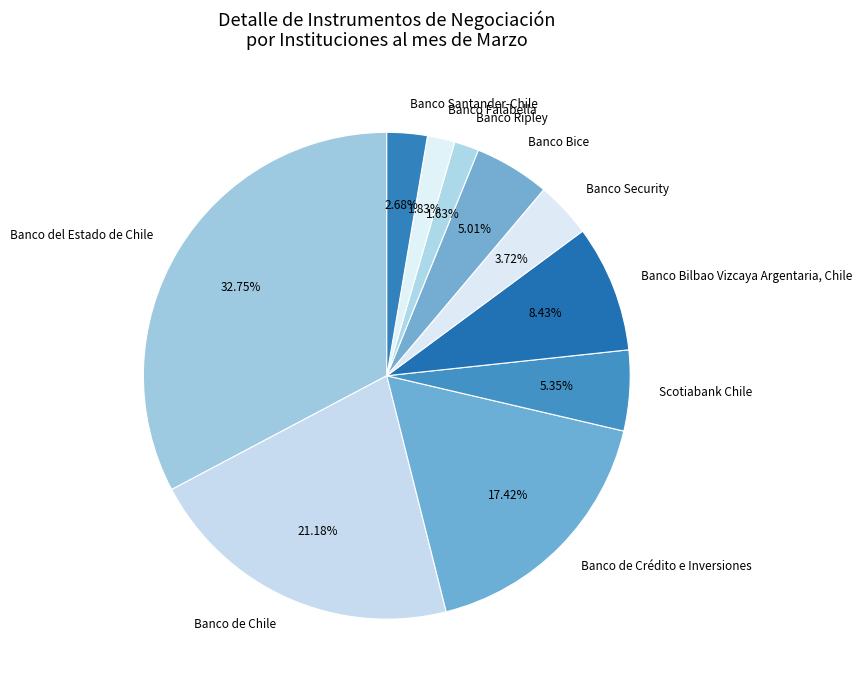

What percentage do Banco Ripley and Banco Bice together represent?

6.6%